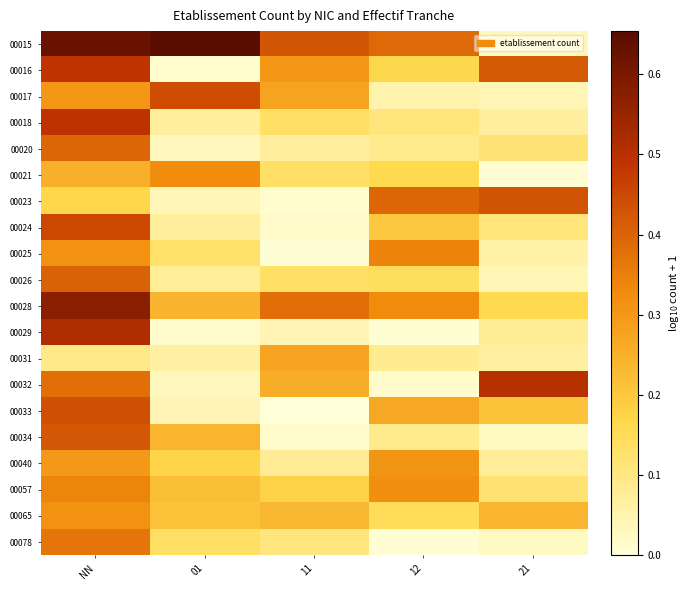

At which category is the sum across all series the highest?

NN